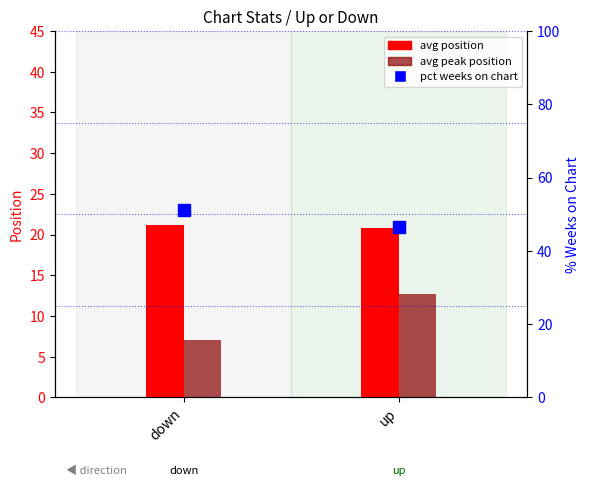

Which category has the highest value in the avg peak position series?

up